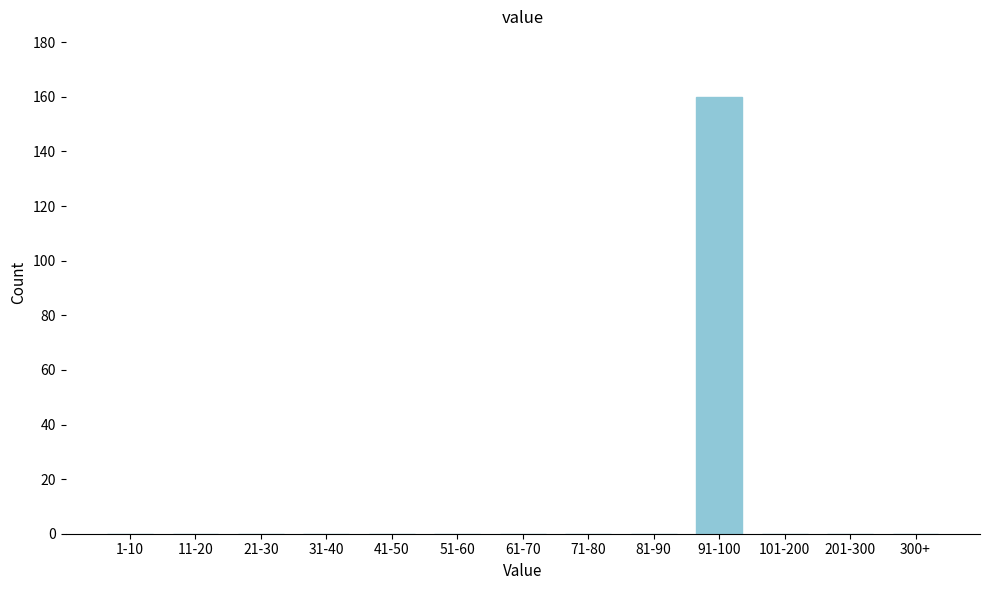

Reading left to right, extract all data points from this chart.

1-10=0	11-20=0	21-30=0	31-40=0	41-50=0	51-60=0	61-70=0	71-80=0	81-90=0	91-100=160	101-200=0	201-300=0	300+=0